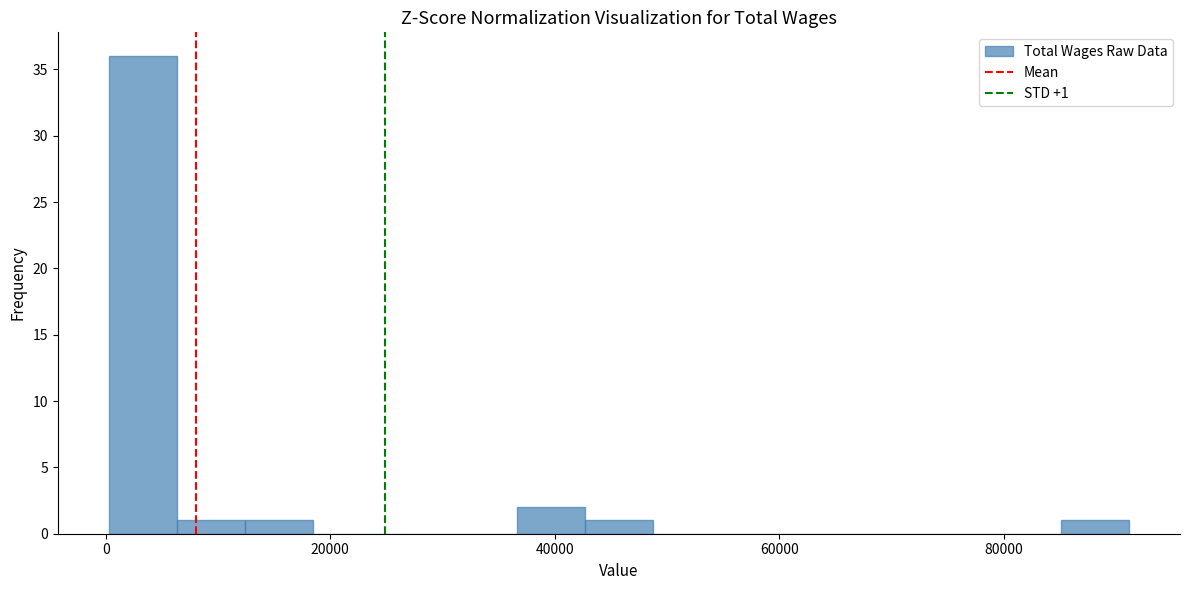

Read against the x-axis, roughly where is the centre of the tallest bar?

4000